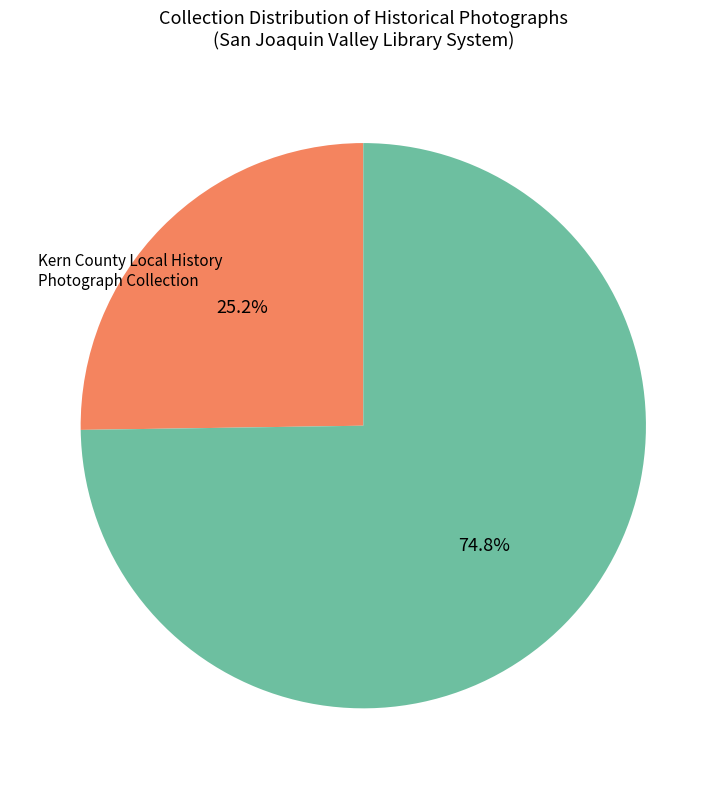

Is there any slice that represents more than half of the pie?

Yes